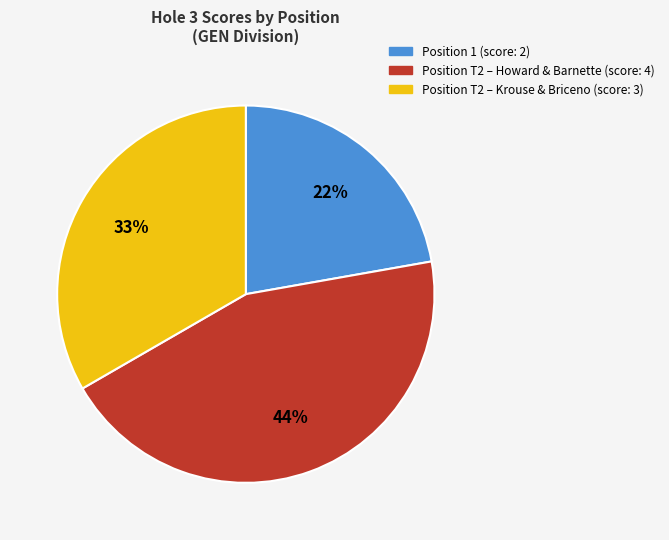

To the nearest percent, what is the average slice percentage?

33%